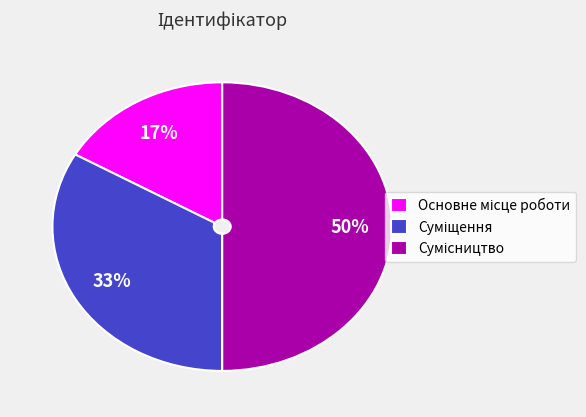

To the nearest percent, what is the average slice percentage?

33%